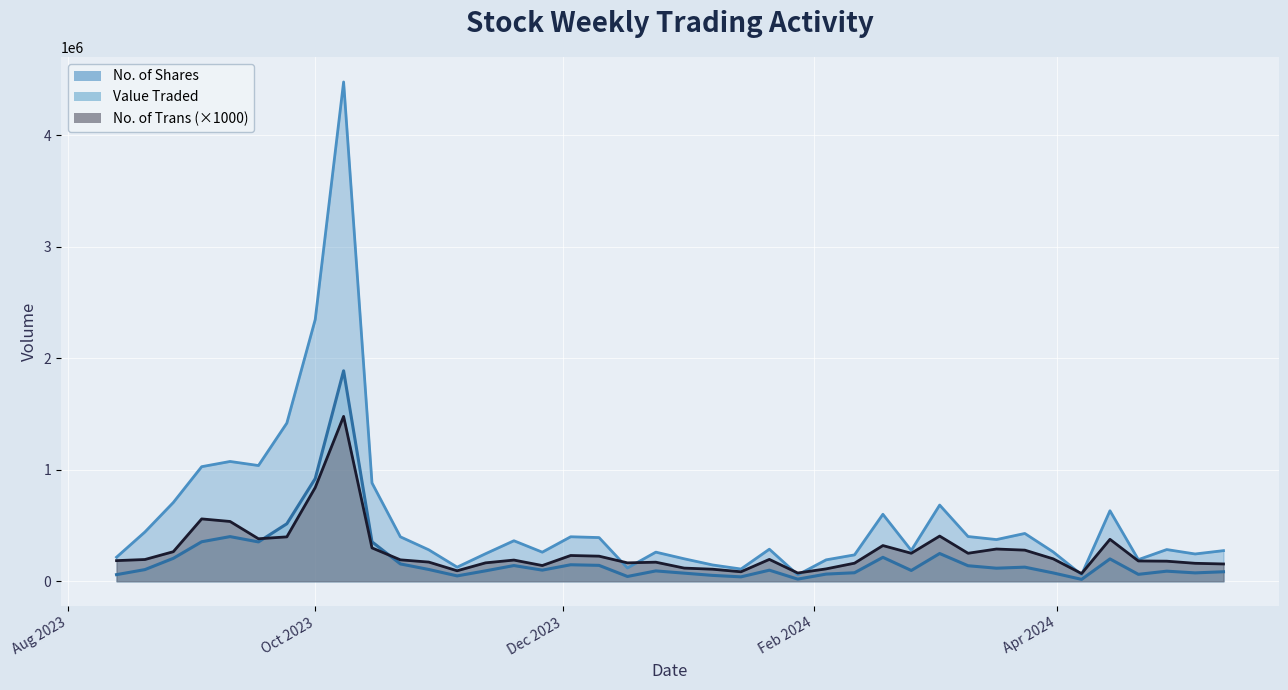

What is the total value across all series at 18/02/2024?

815380